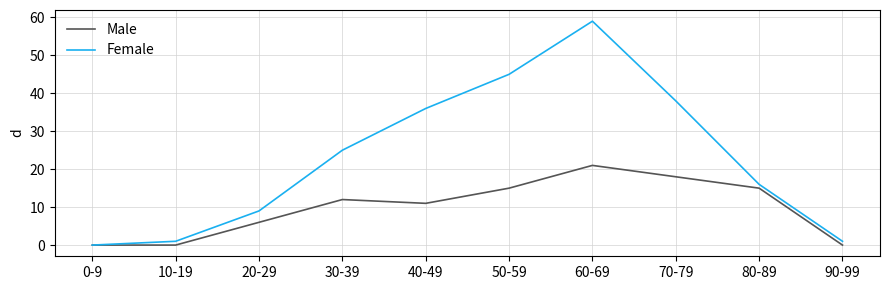

Reading left to right, list all the values displayed in this chart.

Male: 0	0	6	12	11	15	21	18	15	0
Female: 0	1	9	25	36	45	59	38	16	1